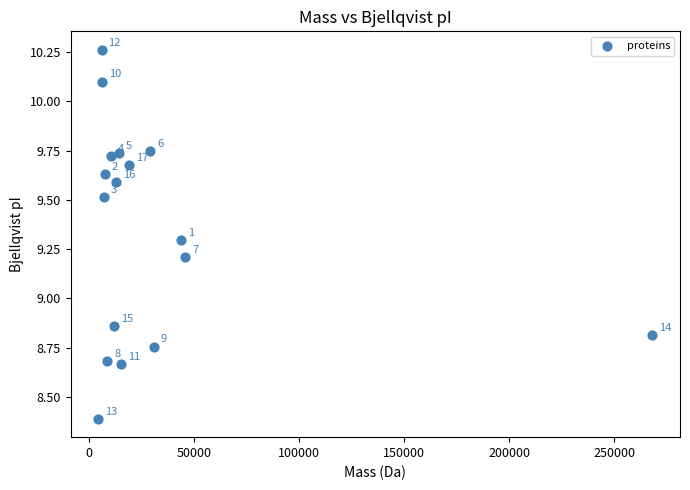

What is the range of Y values (max minus min)?

1.9